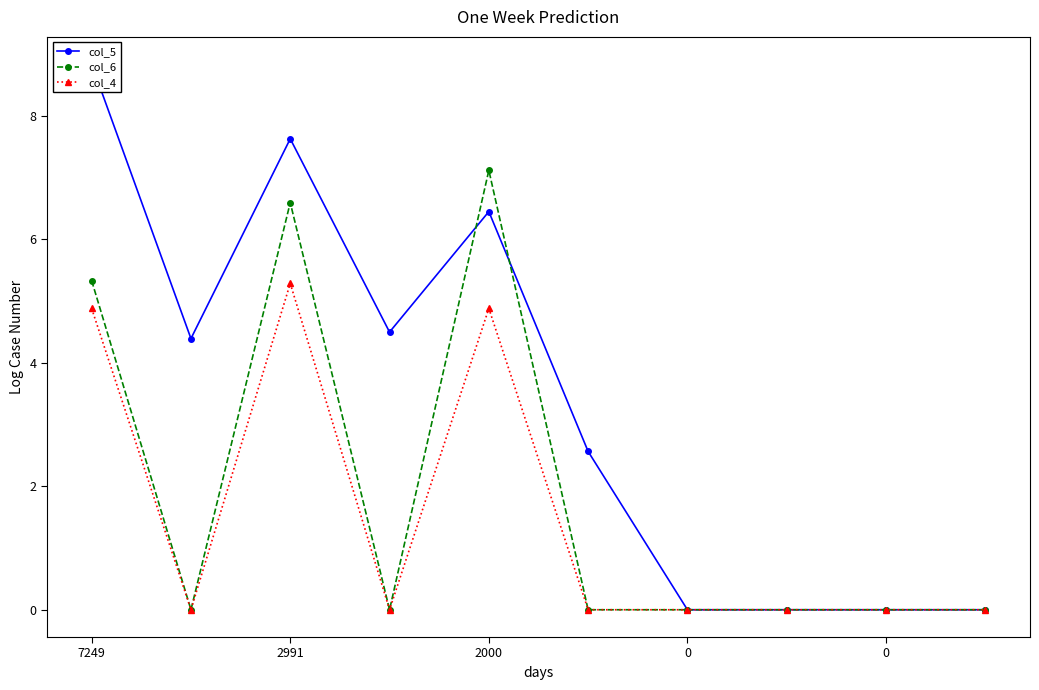

Where is col_6 nearest to the value 3?

7249